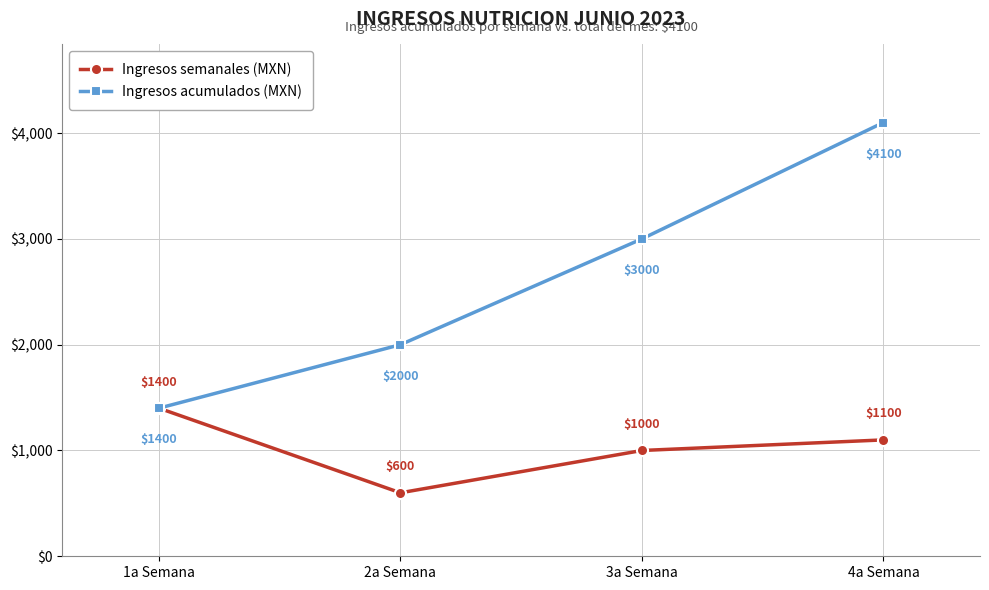

What is the total value across all series at 3a Semana?

4000